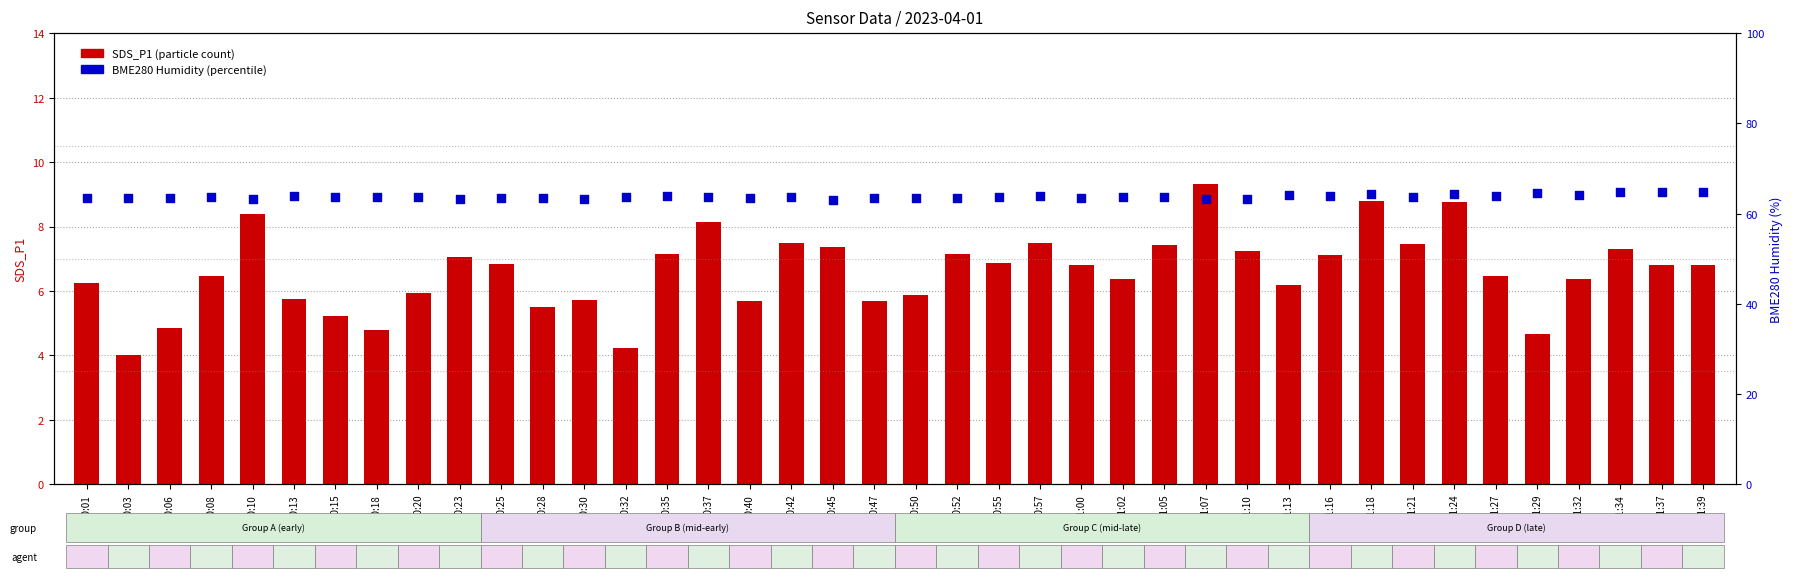

Which series has the largest Y range (max minus min)?

SDS_P1